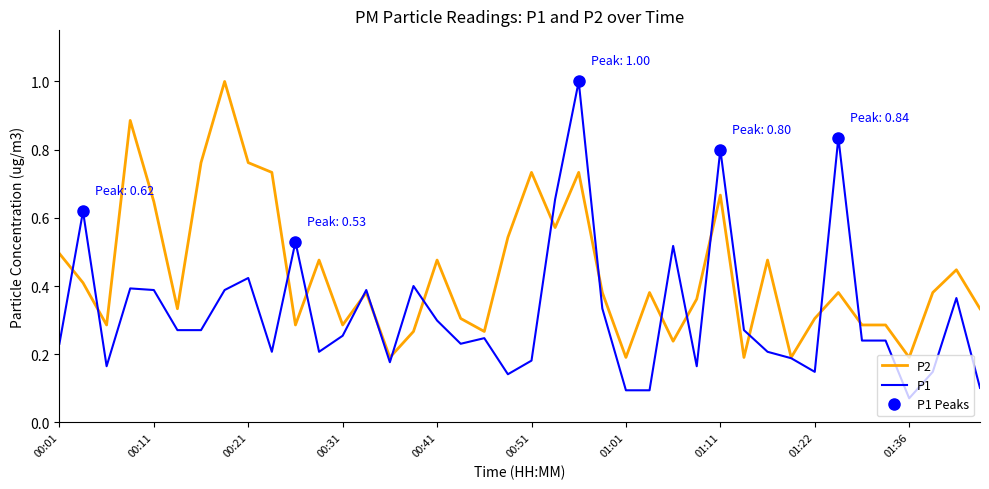

Which series has the widest spread of values?

P1